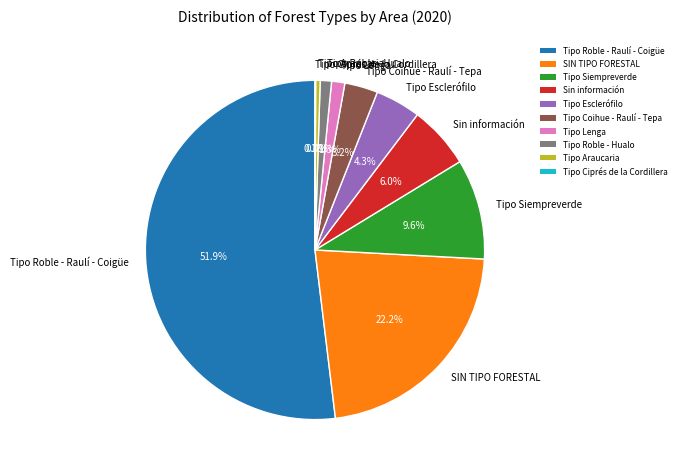

Is there any slice that represents more than half of the pie?

Yes